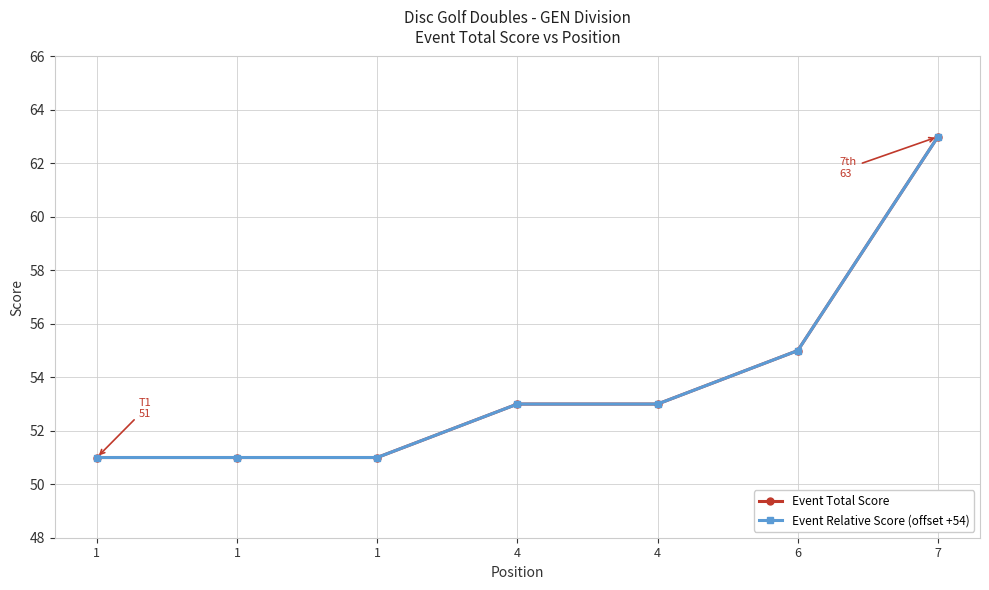

What is the average value of the Event Total Score series?

54